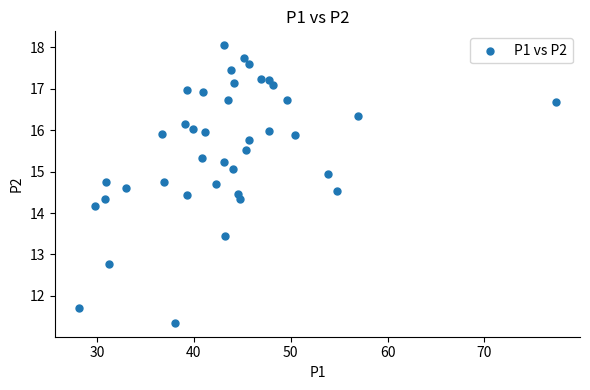

What Y value in the scatter plot is closest to 14?

14.2